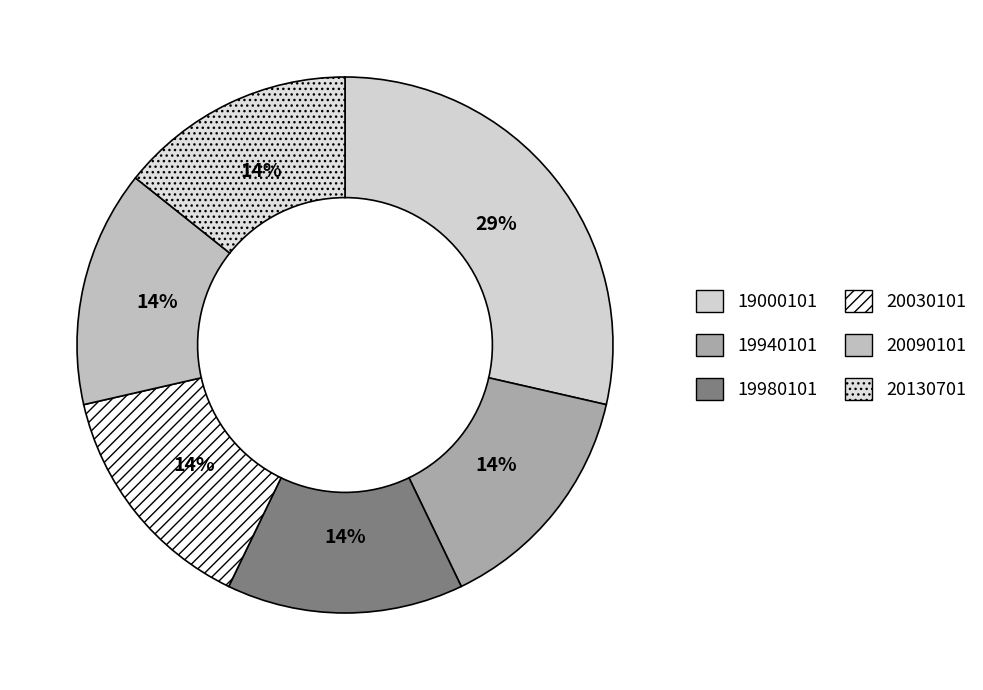

True or false: 19980101 accounts for 14% of the total.

True